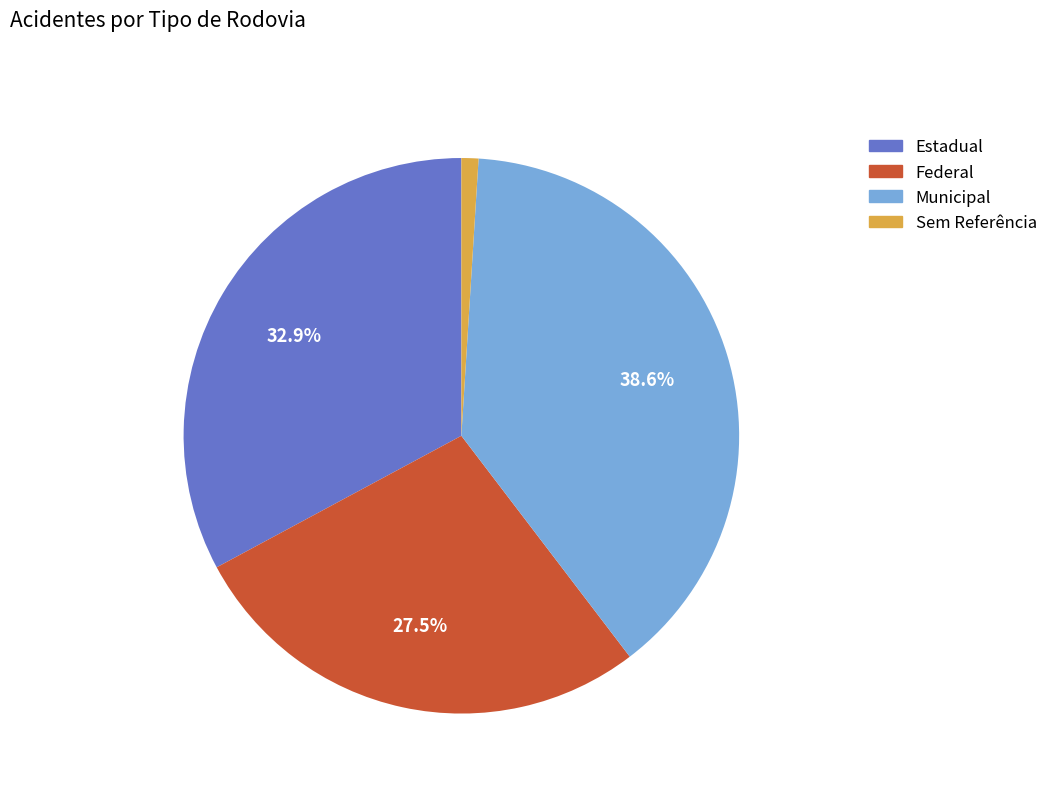

Rank the categories by value from lowest to highest.

Sem Referência, Federal, Estadual, Municipal